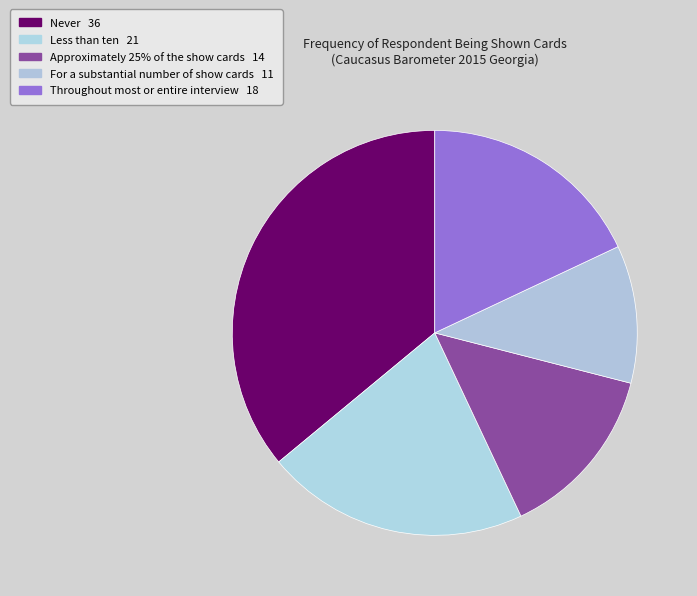

Which category has the smallest portion of the pie?

For a substantial number of show cards